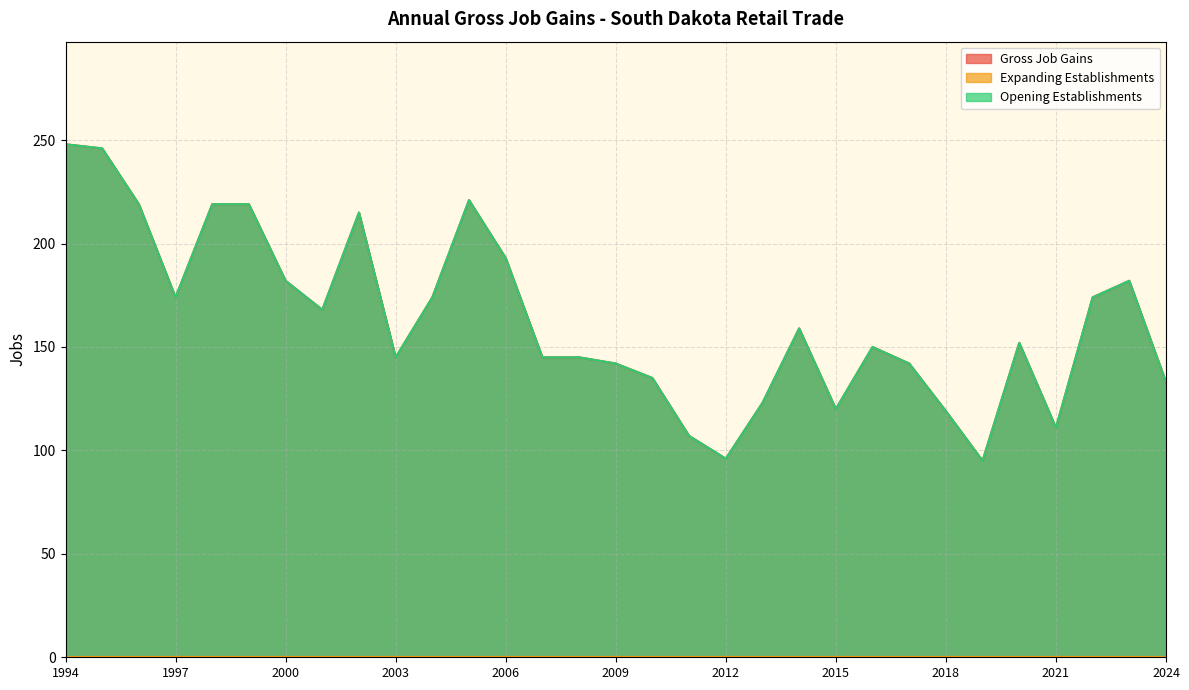

What is the difference between the maximum and minimum values in the Opening Establishments series?

153